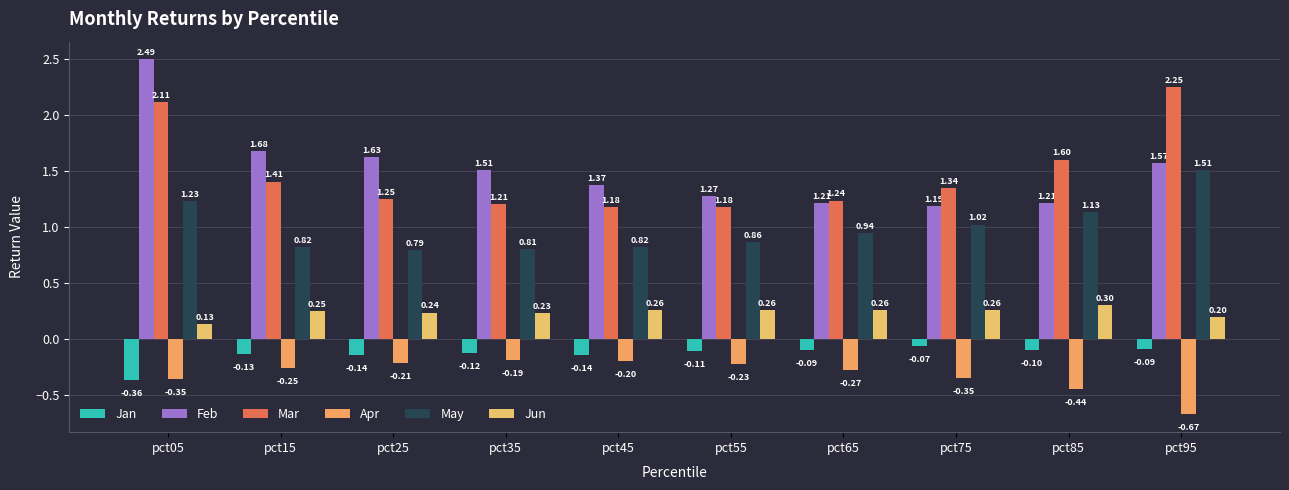

Which series has the widest spread of values?

Feb